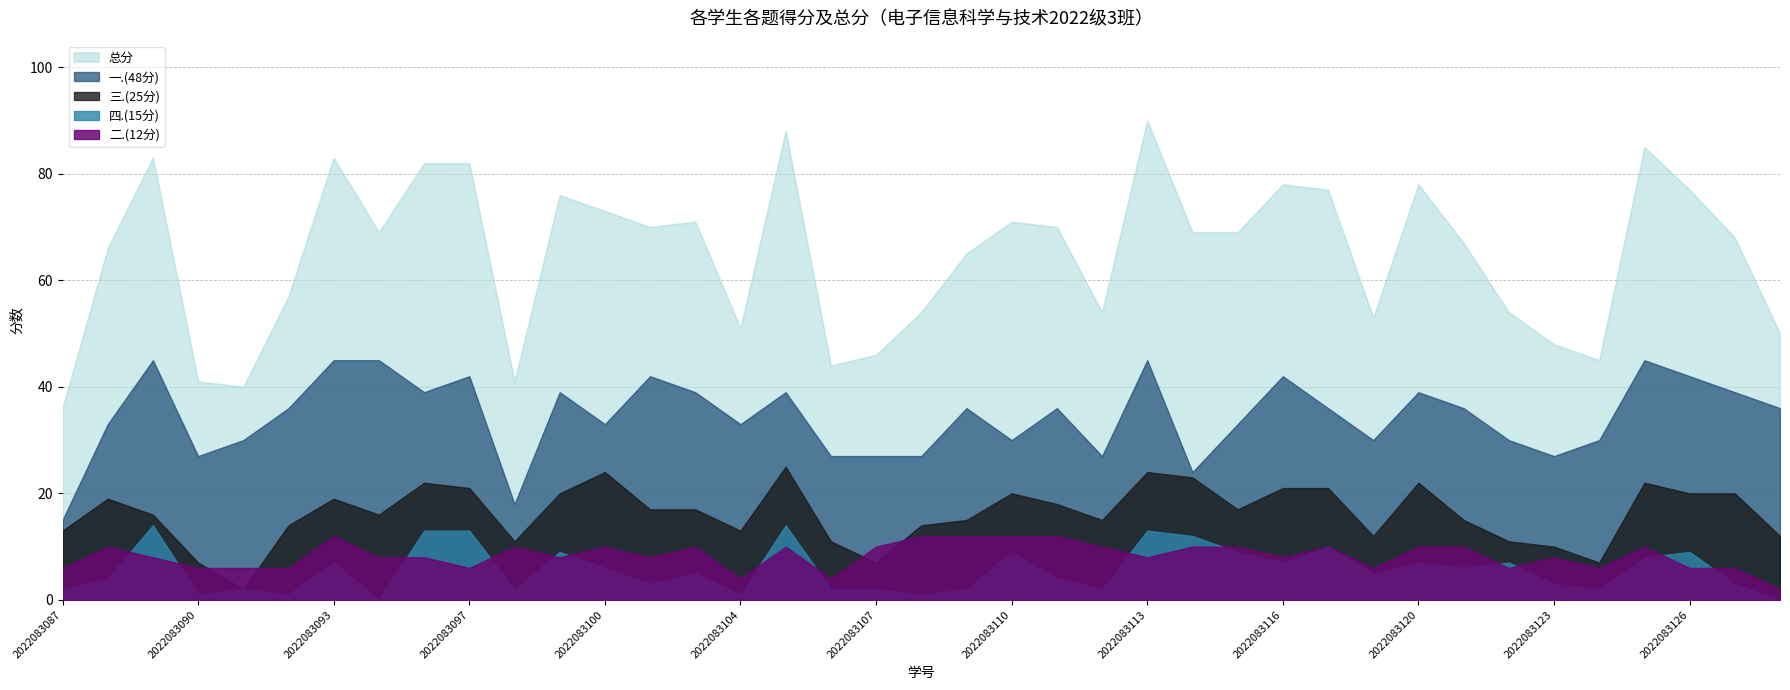

Count the 一.(48分) values in the range 30 to 39.

21